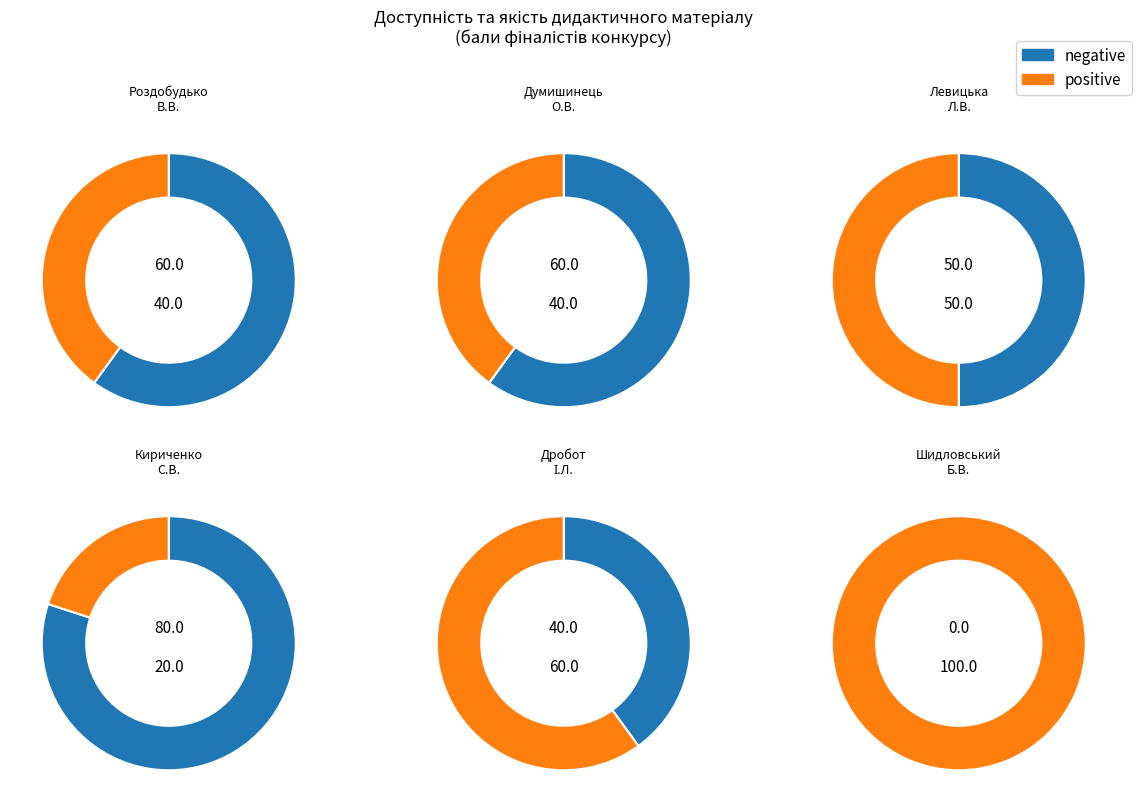

To the nearest percent, what is the combined percentage of Думишинець Олександр Вікторович and Кириченко Сергій Васильович?

19%